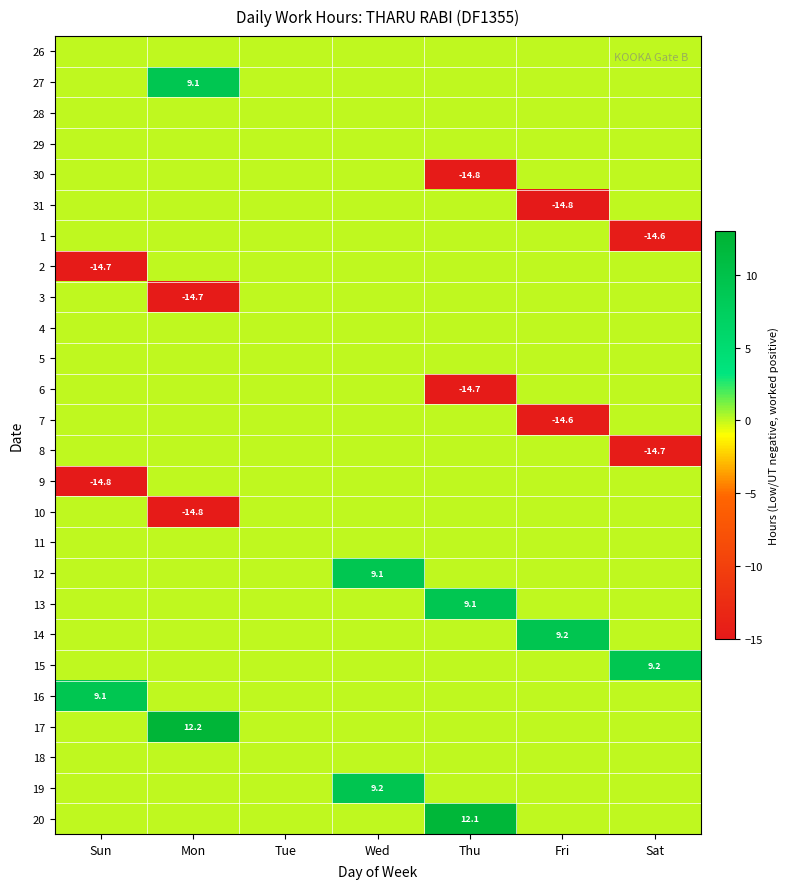

Which has a higher value, Wed or Mon?

Wed